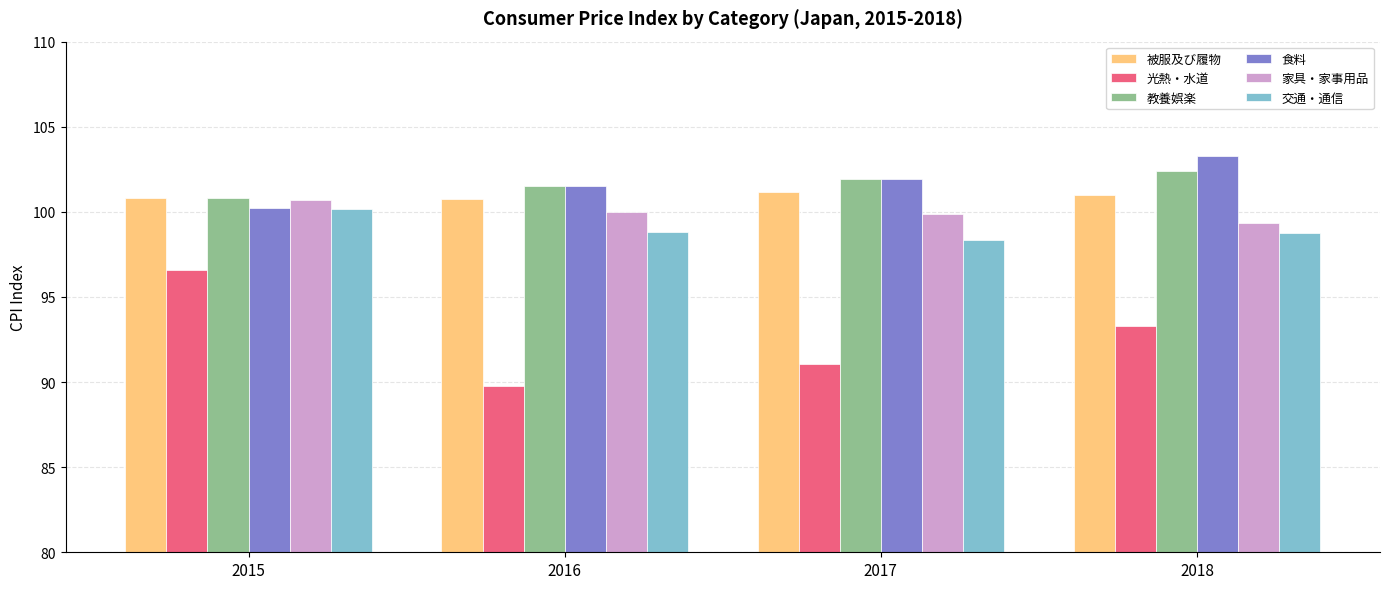

What is the minimum value for 光熱・水道?

89.8